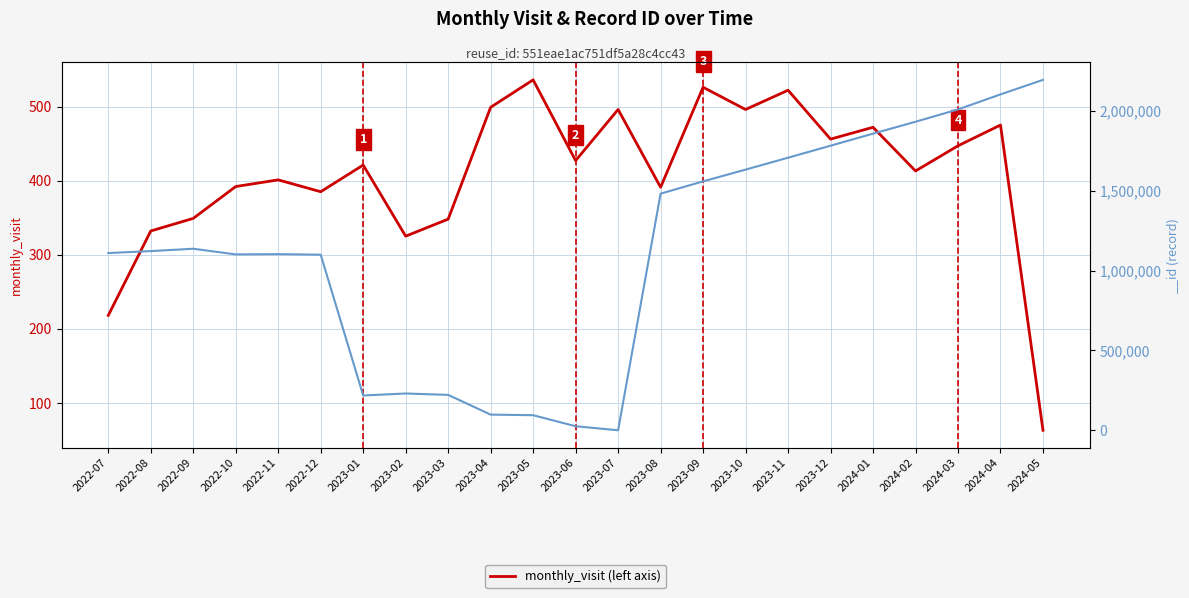

What position from the left is 2023-10?

16